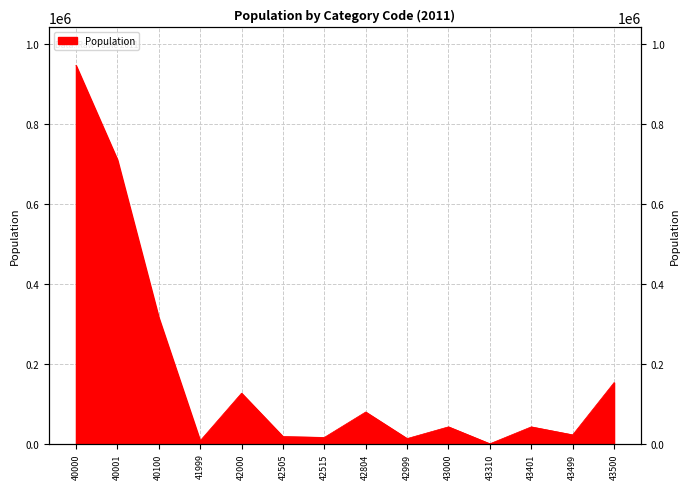

Between 41999 and 43499, which is larger?

43499